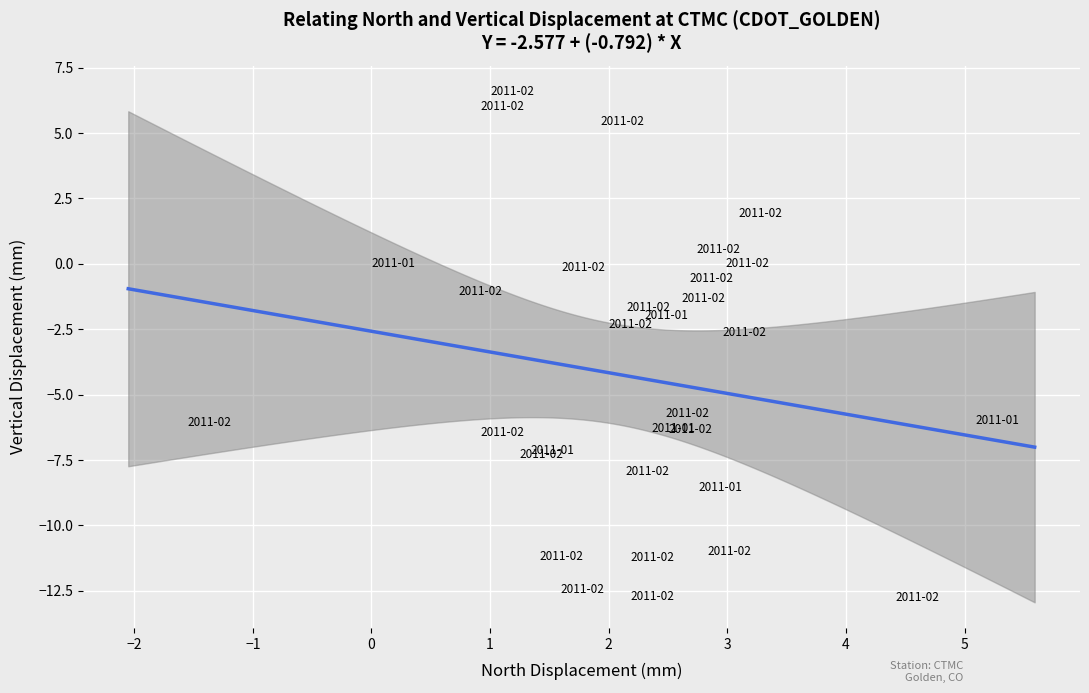

What Y value in the scatter plot is closest to -3?

-2.6